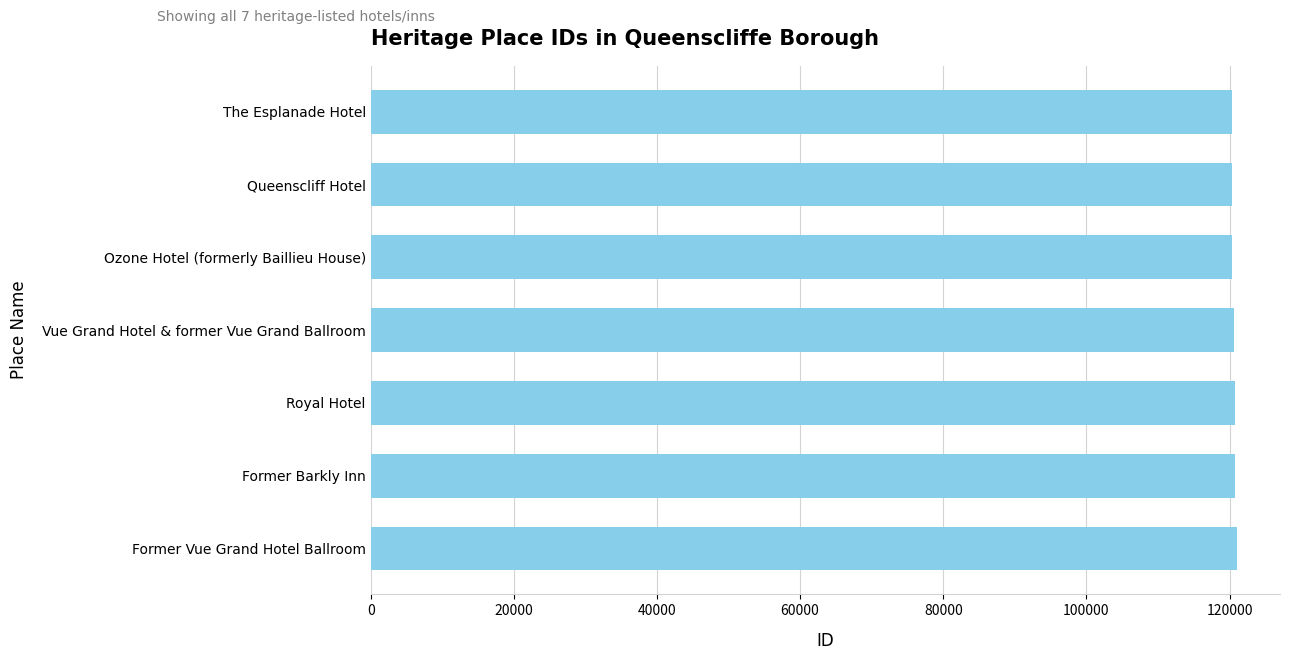

The value at The Esplanade Hotel is 207454. True or false?

False